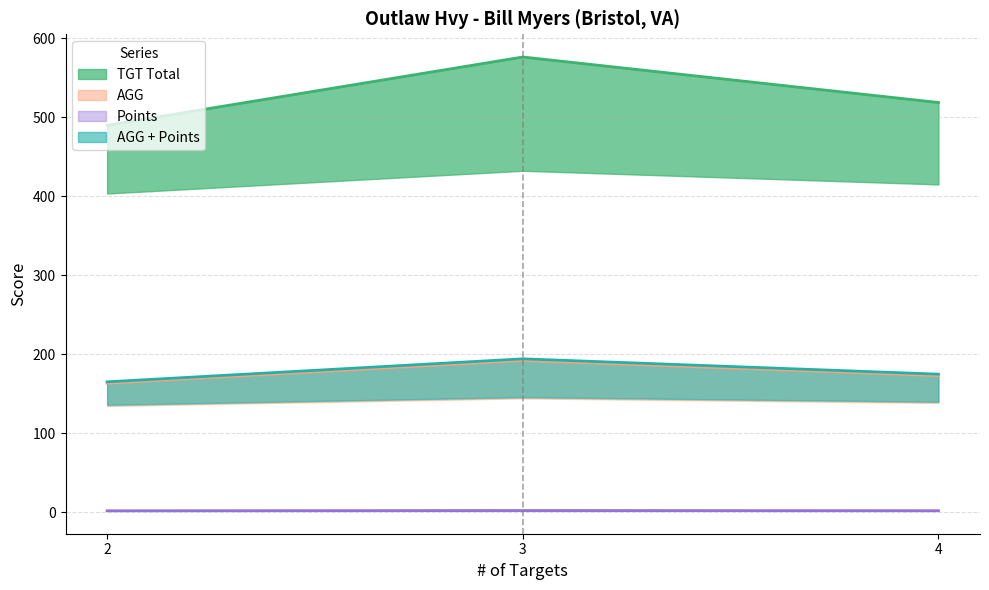

How many Points (line) values are between 1 and 2?

3